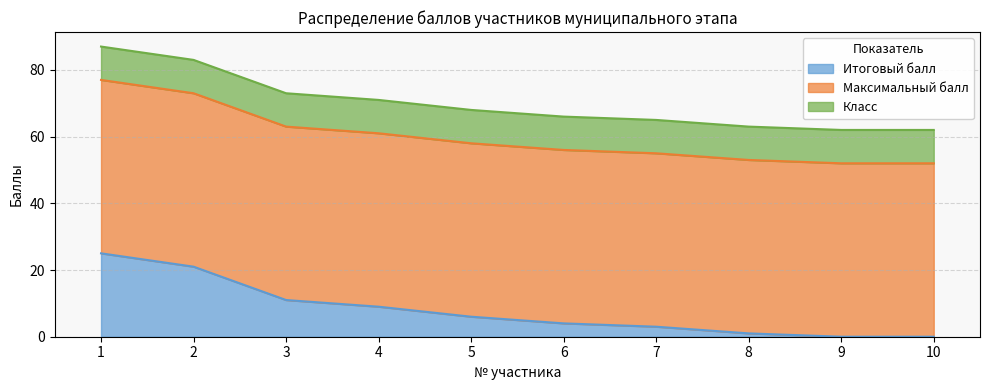

At how many categories does at least one series exceed 14?

10